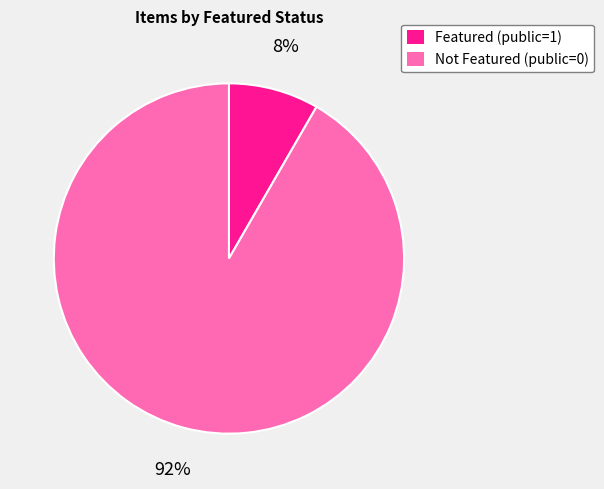

Does any single category account for the majority?

Yes